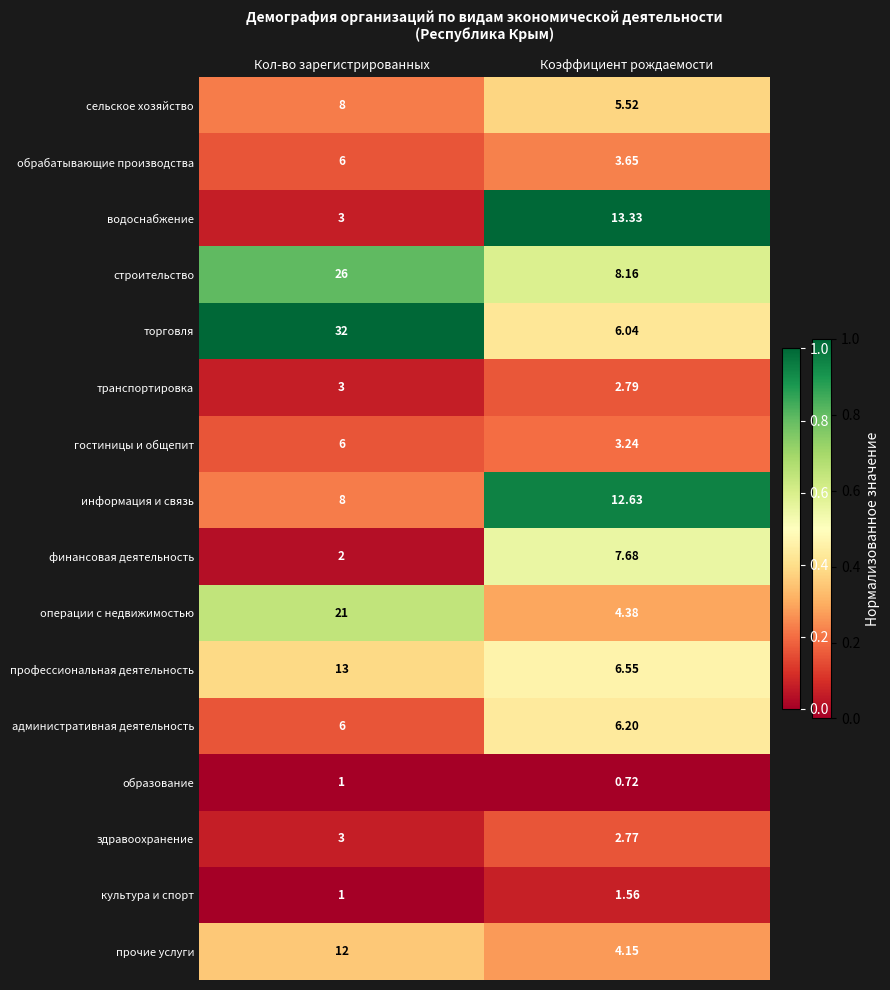

Which series has the largest total across all categories?

торговля